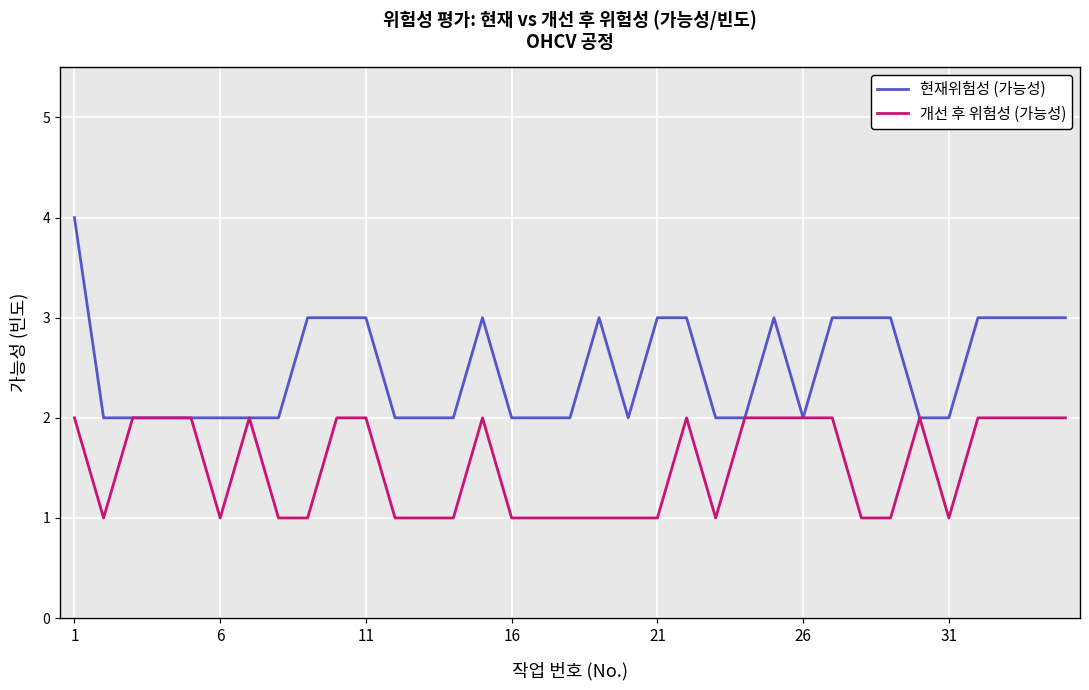

What is the greatest value displayed?

4